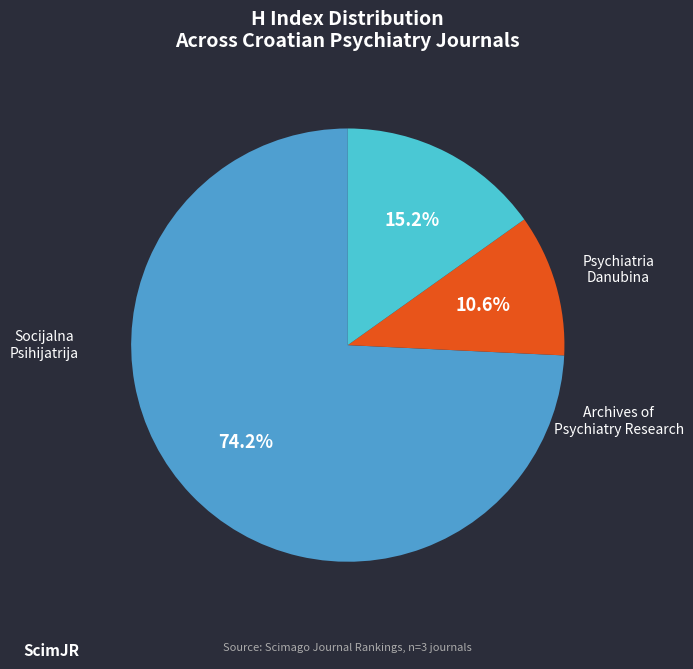

Is there any slice that represents more than half of the pie?

Yes